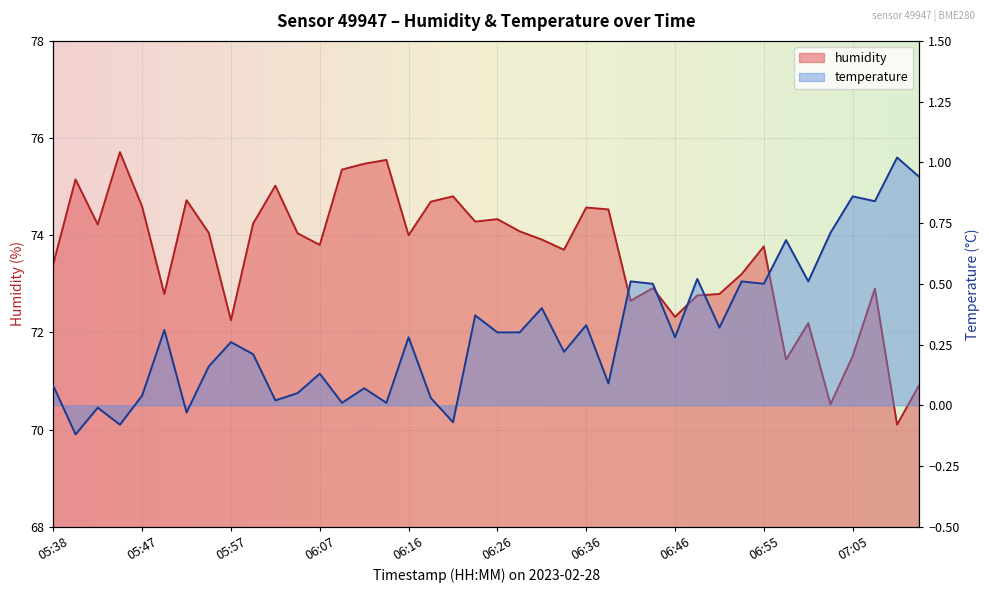

Which series has the largest total across all categories?

humidity